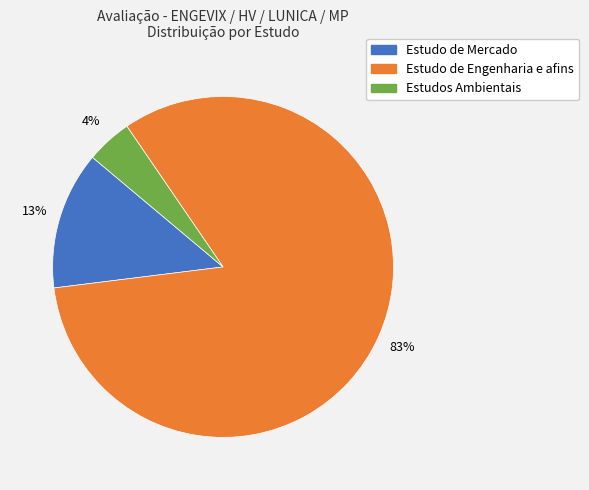

Which category has the biggest portion of the pie?

Estudo de Engenharia e afins